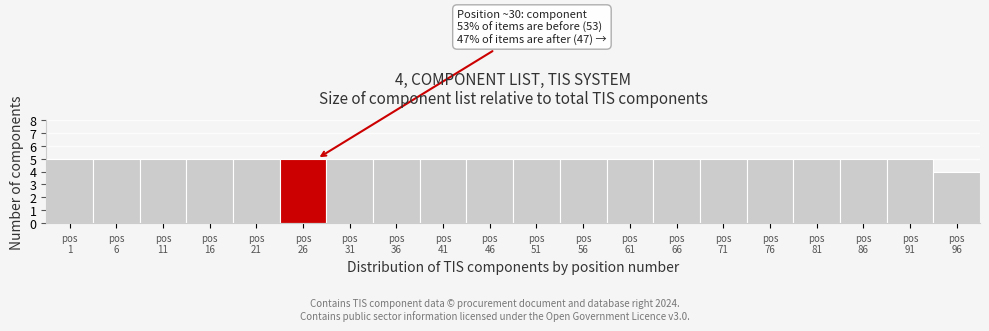

Reading left to right, transcribe all the data shown in this chart.

5	5	5	5	5	5	5	5	5	5	5	5	5	5	5	5	5	5	5	4